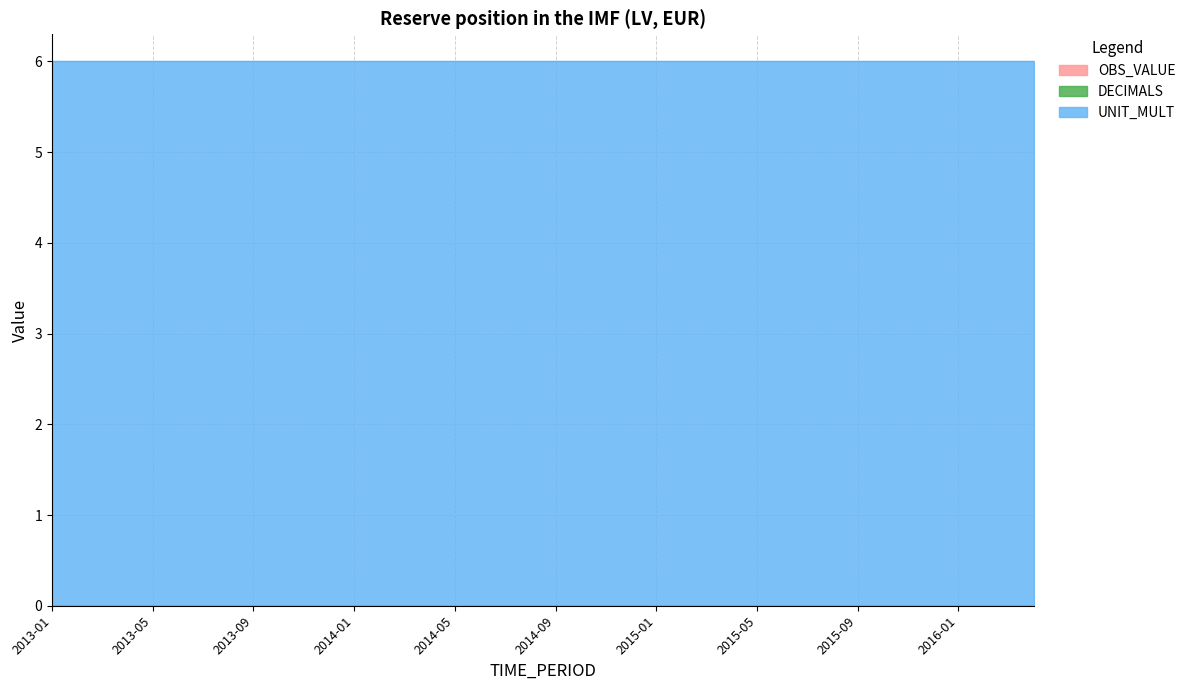

True or false: UNIT_MULT has more than 0 points higher than both neighbors.

False